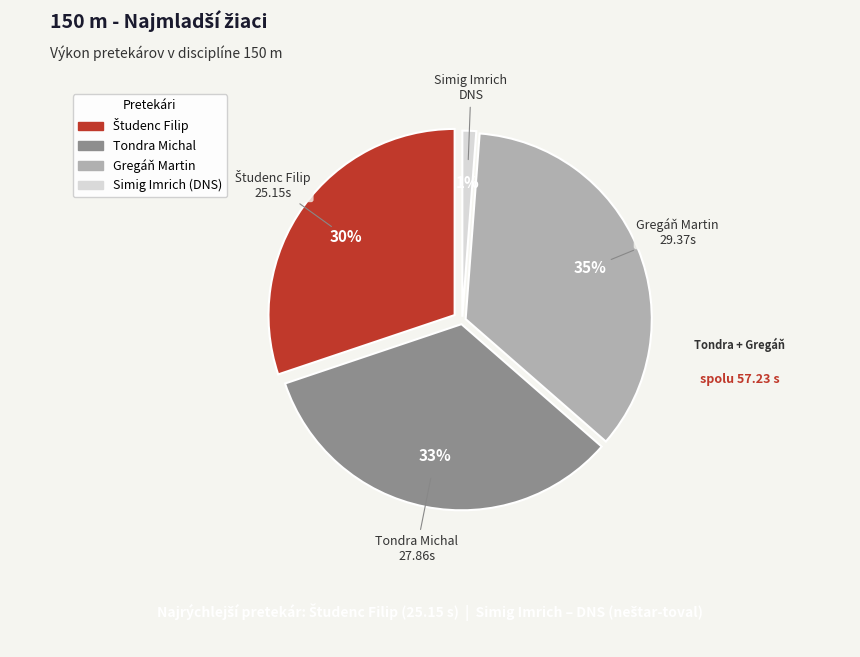

Rank the categories by value from highest to lowest.

Gregáň Martin, Tondra Michal, Študenc Filip, Simig Imrich